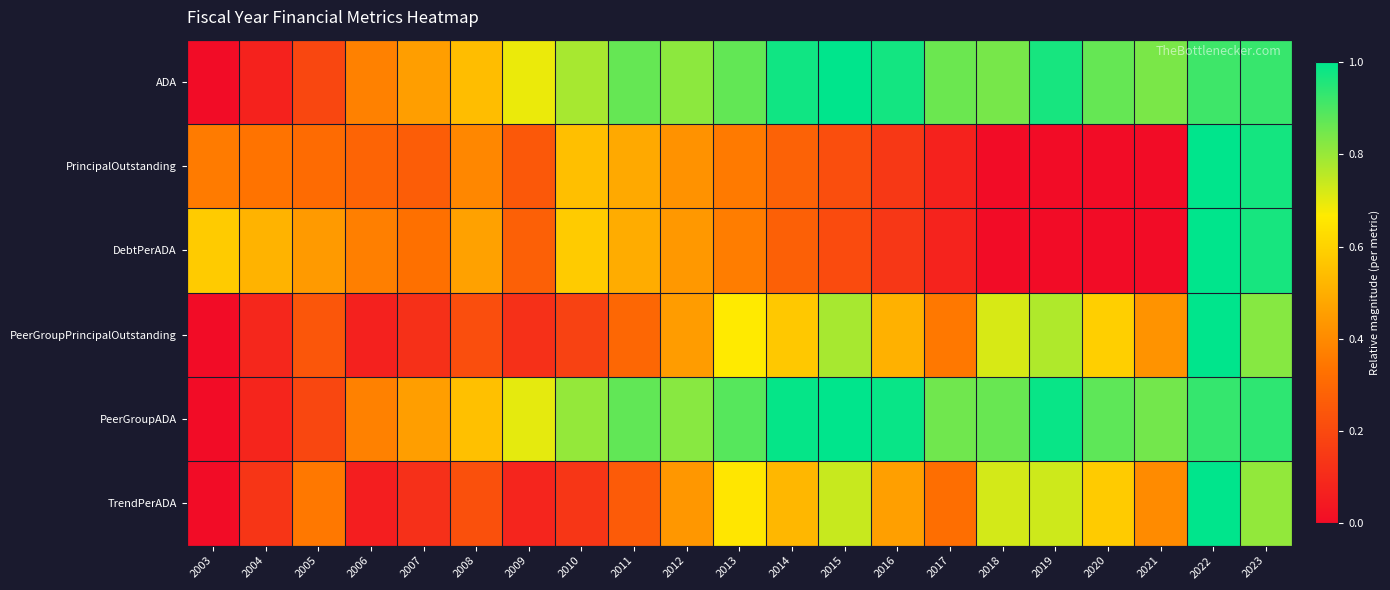

Reading left to right, extract all data points from this chart.

ADA: 2003=0.0	2004=0.1	2005=0.2	2006=0.4	2007=0.5	2008=0.5	2009=0.7	2010=0.8	2011=0.9	2012=0.8	2013=0.9	2014=1.0	2015=1.0	2016=1.0	2017=0.9	2018=0.8	2019=1.0	2020=0.9	2021=0.8	2022=0.9	2023=0.9
PrincipalOutstanding: 2003=0.4	2004=0.3	2005=0.3	2006=0.3	2007=0.3	2008=0.4	2009=0.2	2010=0.5	2011=0.5	2012=0.4	2013=0.4	2014=0.3	2015=0.2	2016=0.1	2017=0.1	2018=0.0	2019=0.0	2020=0.0	2021=0.0	2022=1.0	2023=1.0
DebtPerADA: 2003=0.6	2004=0.5	2005=0.4	2006=0.4	2007=0.3	2008=0.5	2009=0.3	2010=0.6	2011=0.5	2012=0.4	2013=0.4	2014=0.3	2015=0.2	2016=0.1	2017=0.1	2018=0.0	2019=0.0	2020=0.0	2021=0.0	2022=1.0	2023=1.0
PeerGroupPrincipalOutstanding: 2003=0.0	2004=0.1	2005=0.2	2006=0.1	2007=0.1	2008=0.2	2009=0.1	2010=0.2	2011=0.3	2012=0.4	2013=0.7	2014=0.6	2015=0.8	2016=0.5	2017=0.4	2018=0.7	2019=0.8	2020=0.6	2021=0.4	2022=1.0	2023=0.8
PeerGroupADA: 2003=0.0	2004=0.1	2005=0.2	2006=0.4	2007=0.5	2008=0.5	2009=0.7	2010=0.8	2011=0.9	2012=0.8	2013=0.9	2014=1.0	2015=1.0	2016=1.0	2017=0.9	2018=0.9	2019=1.0	2020=0.9	2021=0.8	2022=0.9	2023=0.9
TrendPerADA: 2003=0.0	2004=0.1	2005=0.3	2006=0.1	2007=0.1	2008=0.2	2009=0.1	2010=0.1	2011=0.3	2012=0.4	2013=0.7	2014=0.5	2015=0.7	2016=0.5	2017=0.3	2018=0.7	2019=0.7	2020=0.6	2021=0.4	2022=1.0	2023=0.8